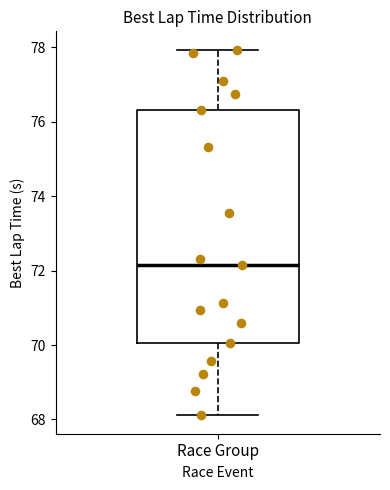

Read this box plot against the y-axis: the position of the median line, the range covered by the box, and the ends of both whiskers. The values are not printed on the chart, so give them approximately, as read against the axis.

median 72.2, box 70.0 to 76.4, whiskers 68.2 to 78.0